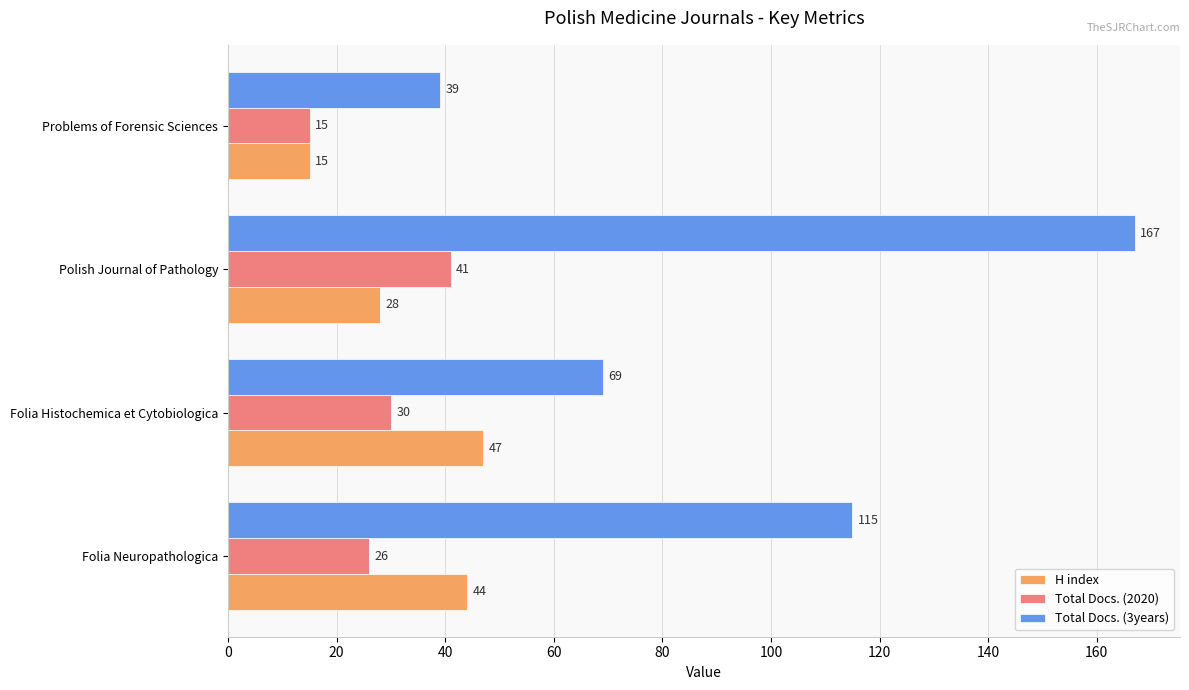

At which label is Total Docs. (3years) closest to 103?

Folia Neuropathologica